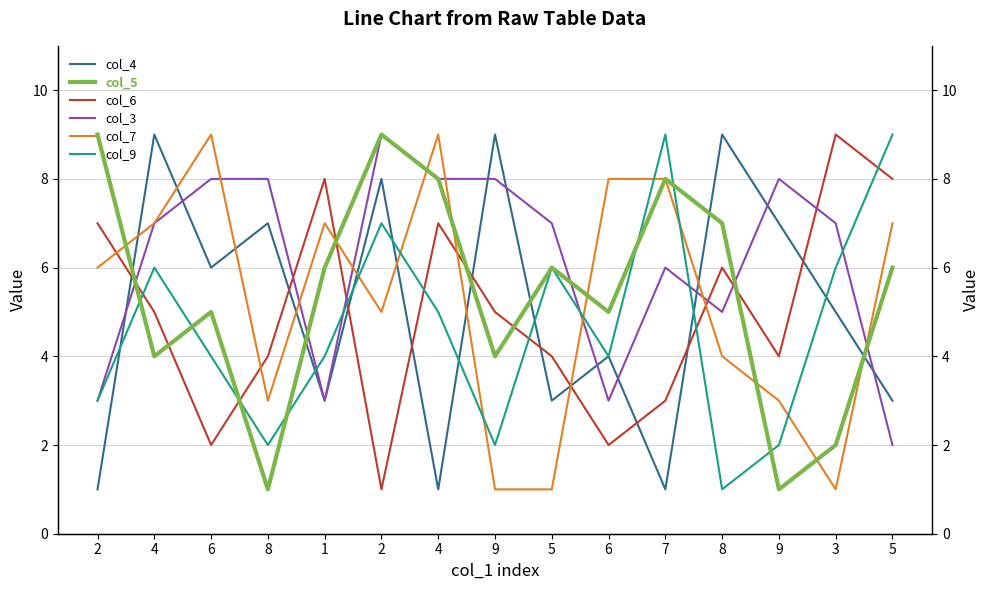

How many lines are shown in the chart?

6